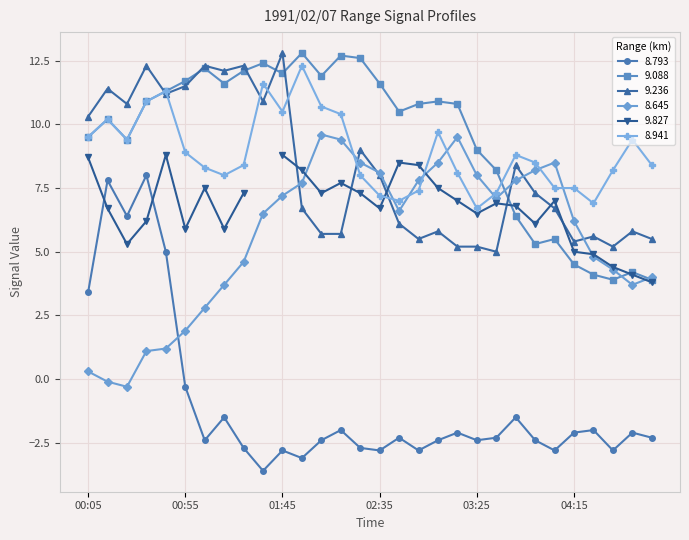

How many data points in 9.088 are above 10?

18